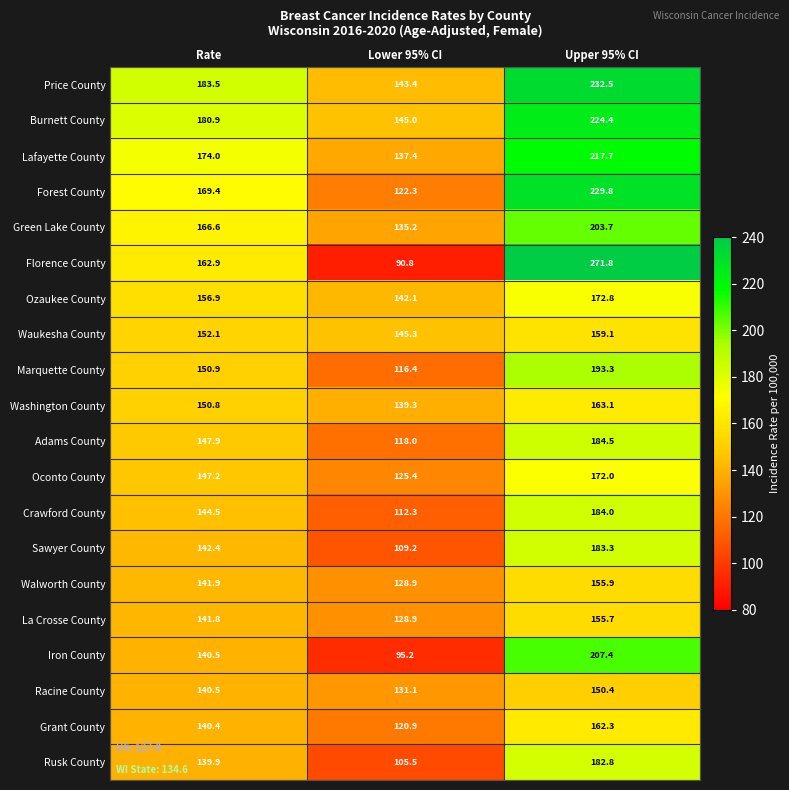

List the labels in order of Ozaukee County value, largest first.

Upper 95% CI, Rate, Lower 95% CI